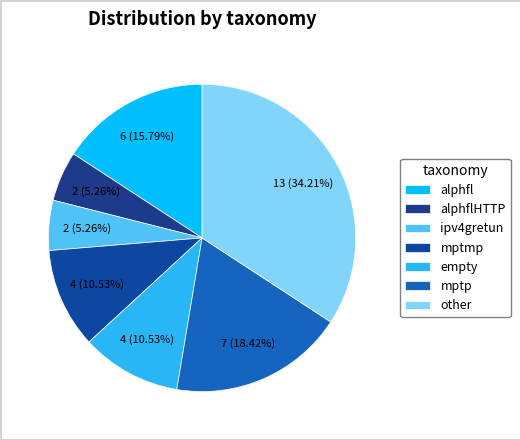

To the nearest percent, what is the difference between the alphflHTTP and other slice percentages?

29%